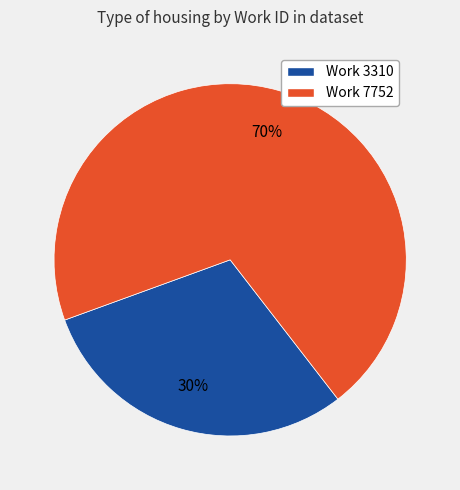

Is it true that Work 7752 is 79% of the pie?

False